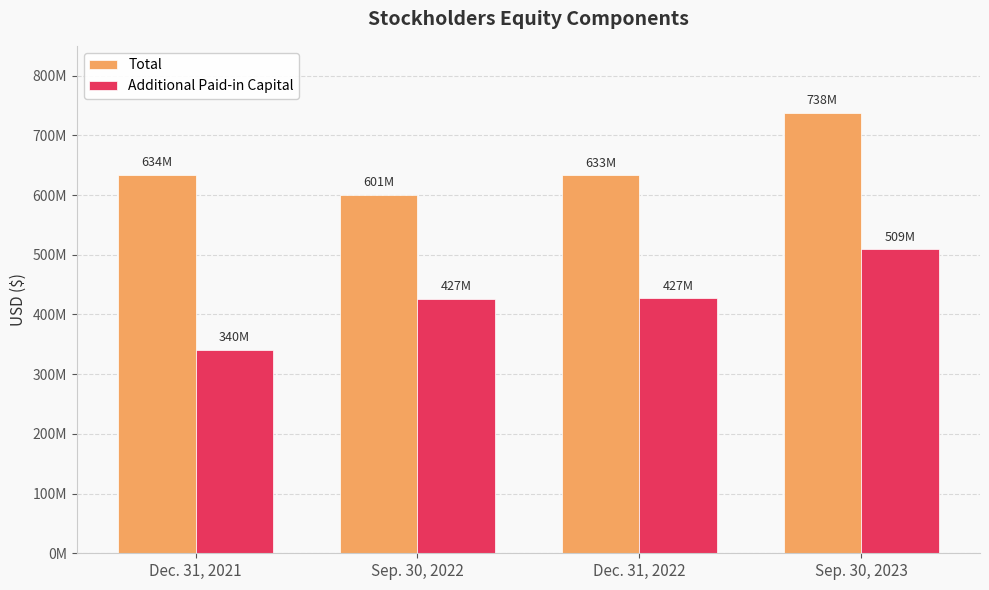

What is the label of the 2nd bar from the right?

Dec. 31, 2022